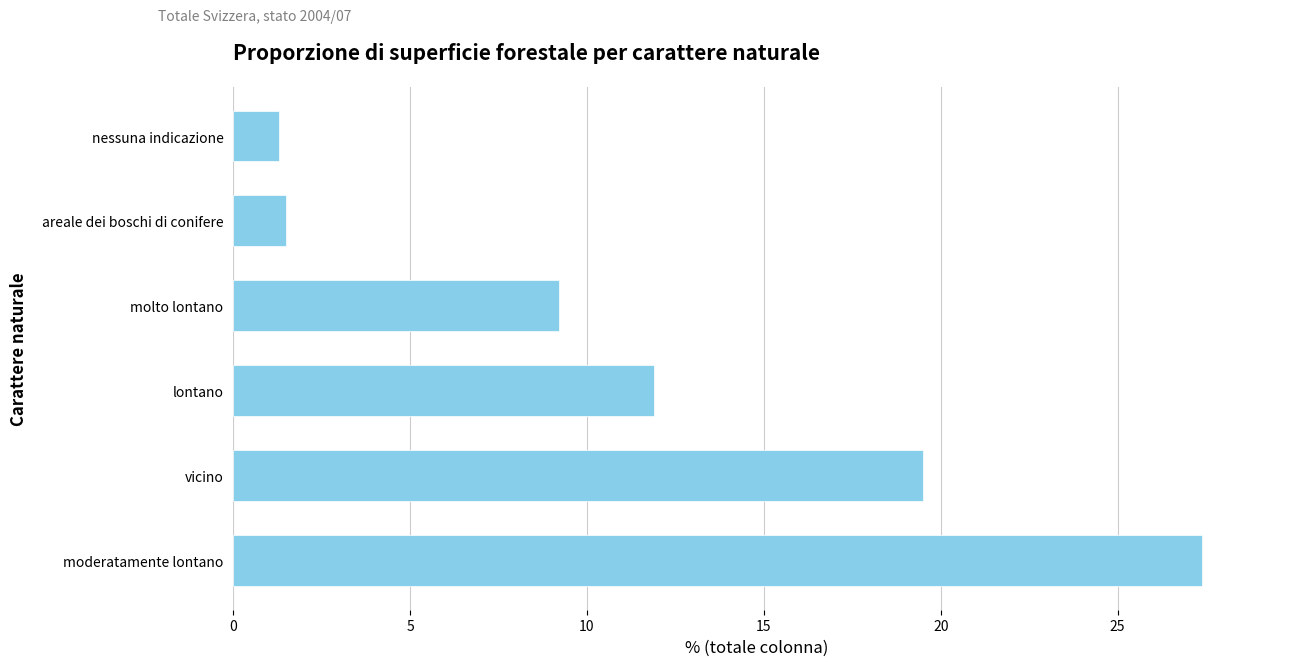

What is the difference between the second highest and minimum values?

18.2